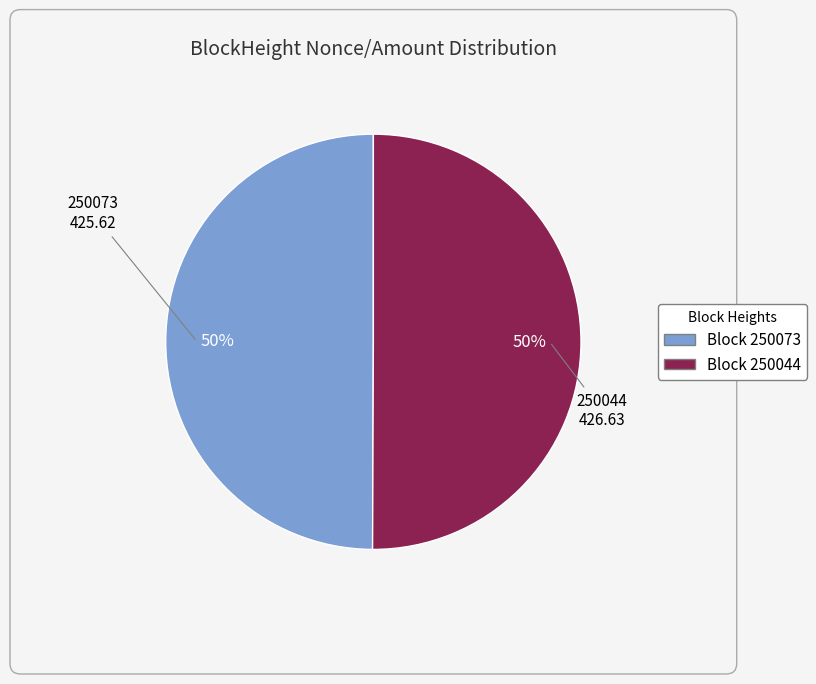

Count the number of slices in the pie.

2